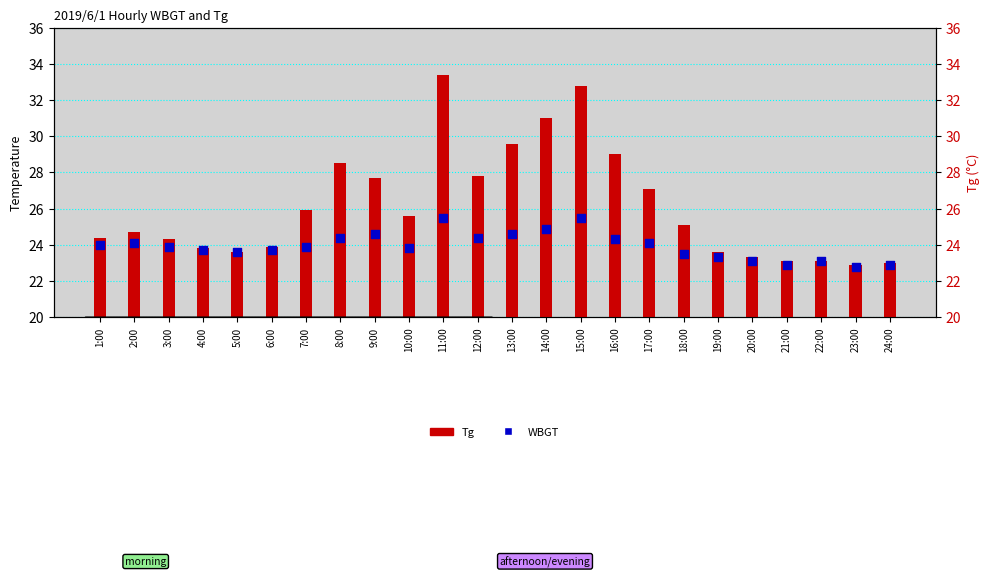

Which series has the largest total across all categories?

Tg